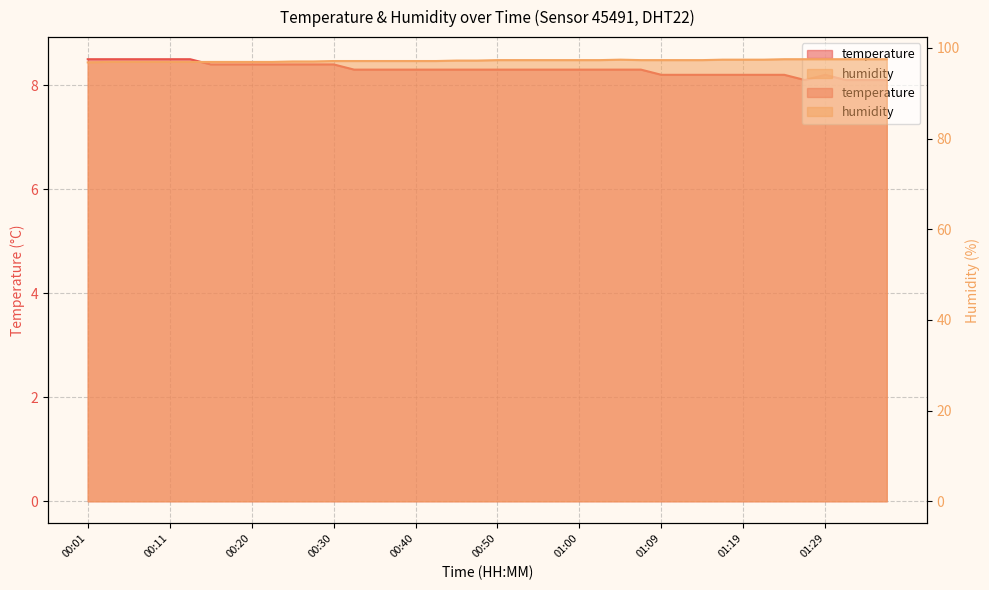

How many humidity values are between 97 and 98?

30